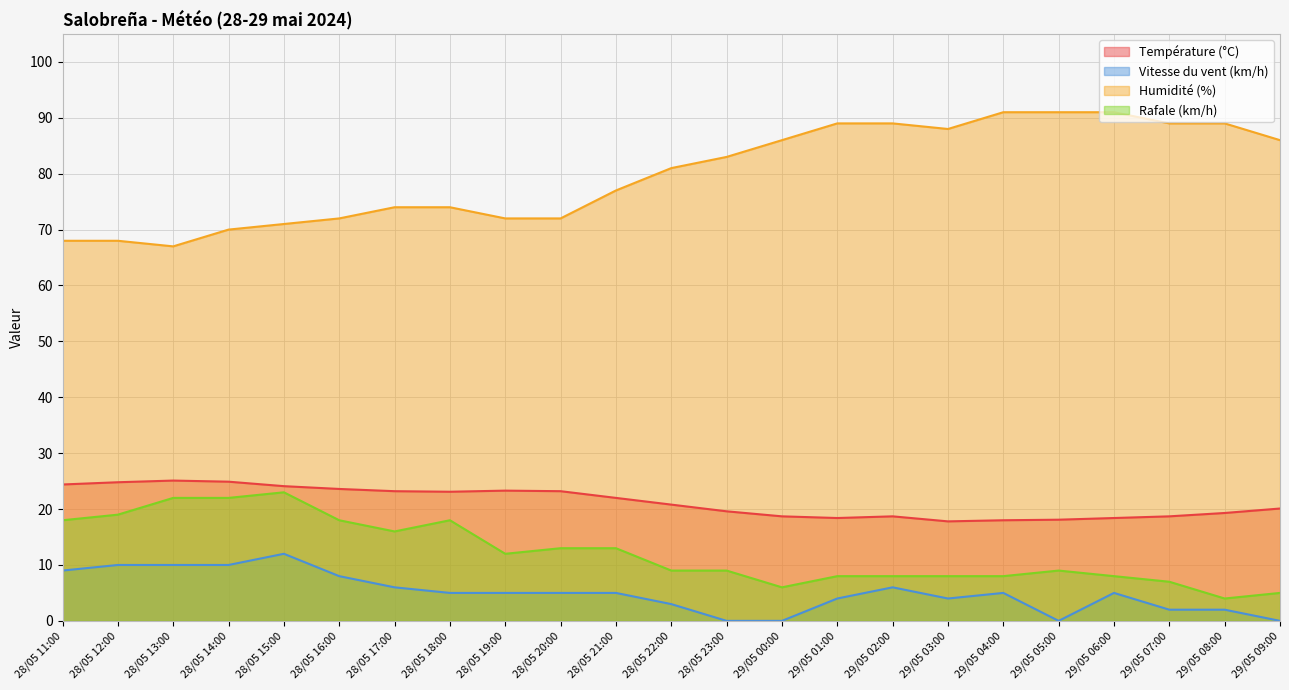

Reading left to right, transcribe all the data shown in this chart.

Température (°C): 24.4	24.8	25.1	24.9	24.1	23.6	23.2	23.1	23.3	23.2	22.0	20.8	19.6	18.7	18.4	18.7	17.8	18.0	18.1	18.4	18.7	19.3	20.1
Vitesse du vent (km/h): 9.0	10.0	10.0	10.0	12.0	8.0	6.0	5.0	5.0	5.0	5.0	3.0	0.0	0.0	4.0	6.0	4.0	5.0	0.0	5.0	2.0	2.0	0.0
Humidité (%): 68.0	68.0	67.0	70.0	71.0	72.0	74.0	74.0	72.0	72.0	77.0	81.0	83.0	86.0	89.0	89.0	88.0	91.0	91.0	91.0	89.0	89.0	86.0
Rafale (km/h): 18.0	19.0	22.0	22.0	23.0	18.0	16.0	18.0	12.0	13.0	13.0	9.0	9.0	6.0	8.0	8.0	8.0	8.0	9.0	8.0	7.0	4.0	5.0